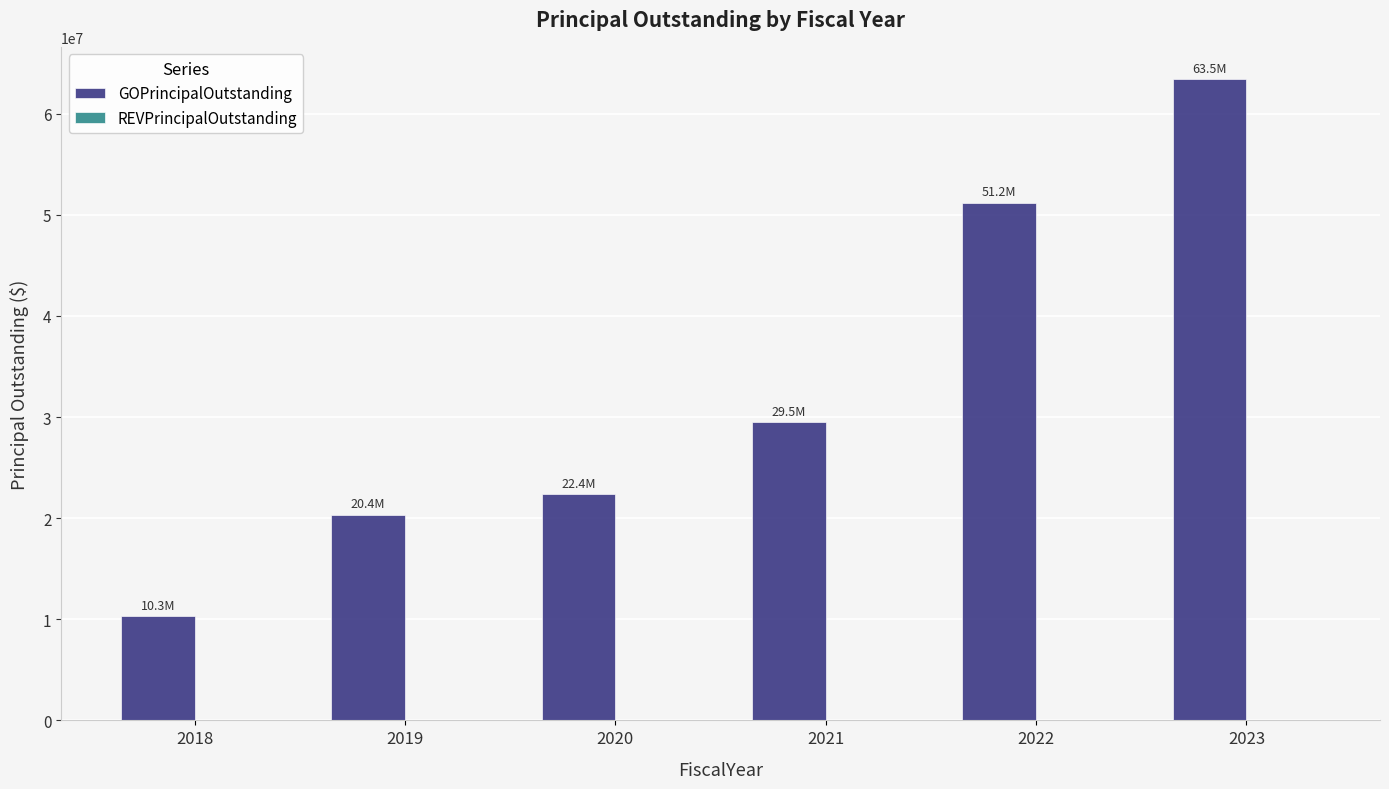

How many bars are there in total?

6